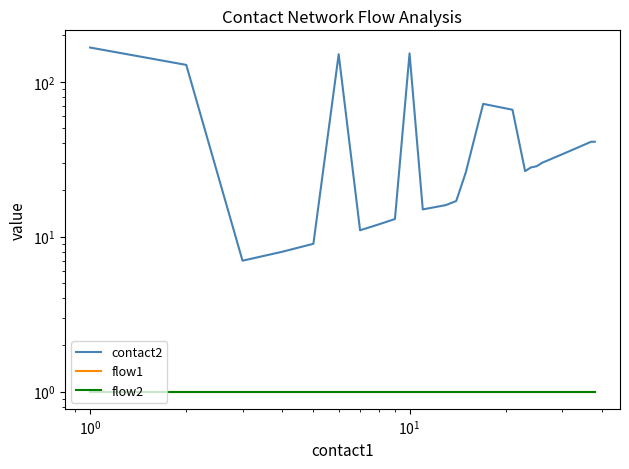

True or false: flow2 has a value of 1.6 at 9.

False